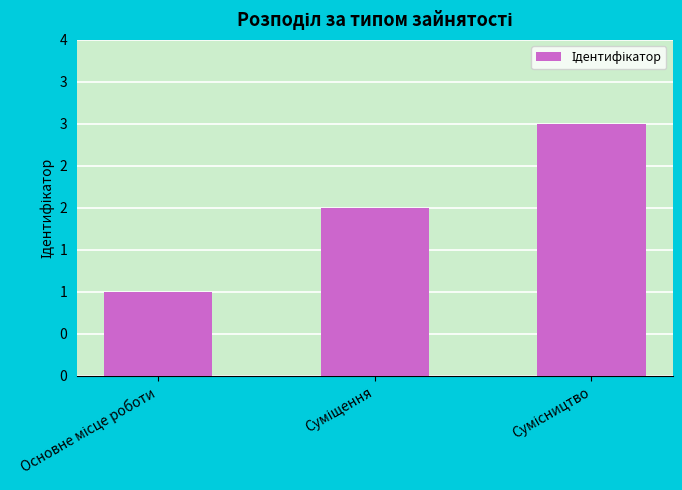

Rank the categories by value from lowest to highest.

Основне місце роботи, Суміщення, Сумісництво